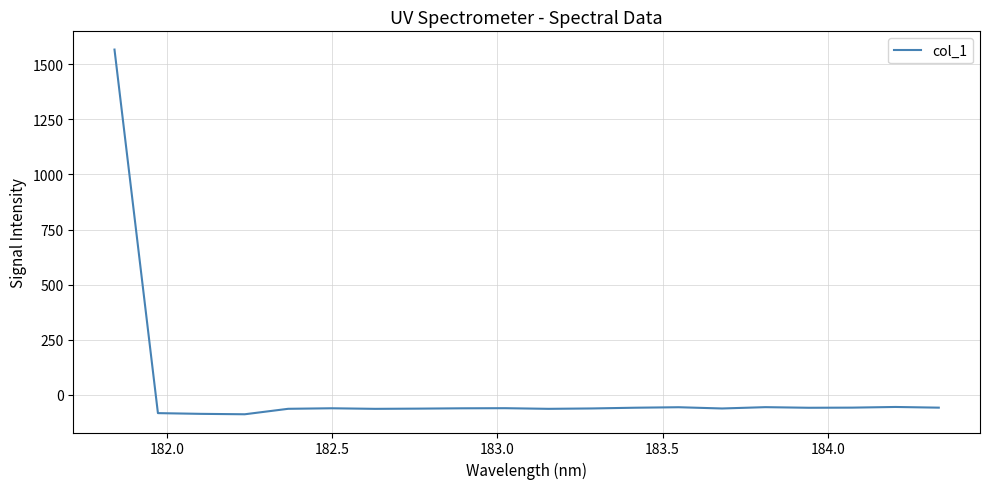

Count the number of categories in the chart.

20